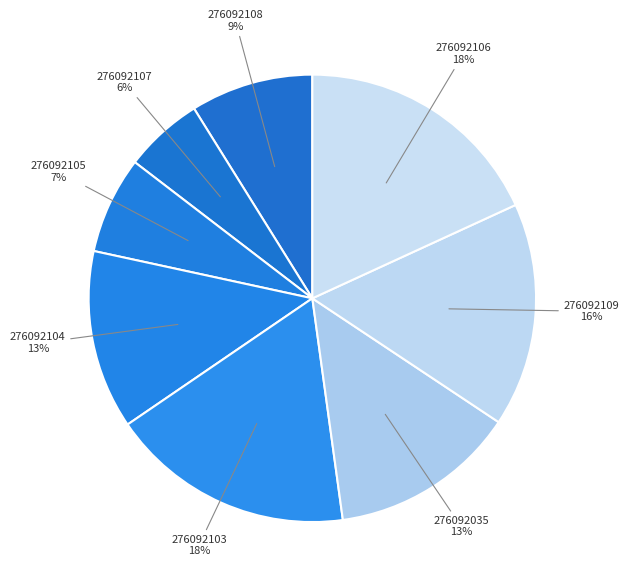

To the nearest percent, what portion does 276092104 represent?

13%